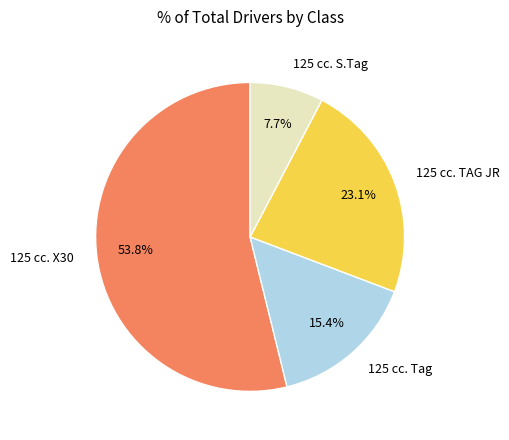

Is the sum of 125 cc. Tag and 125 cc. TAG JR greater than half?

No